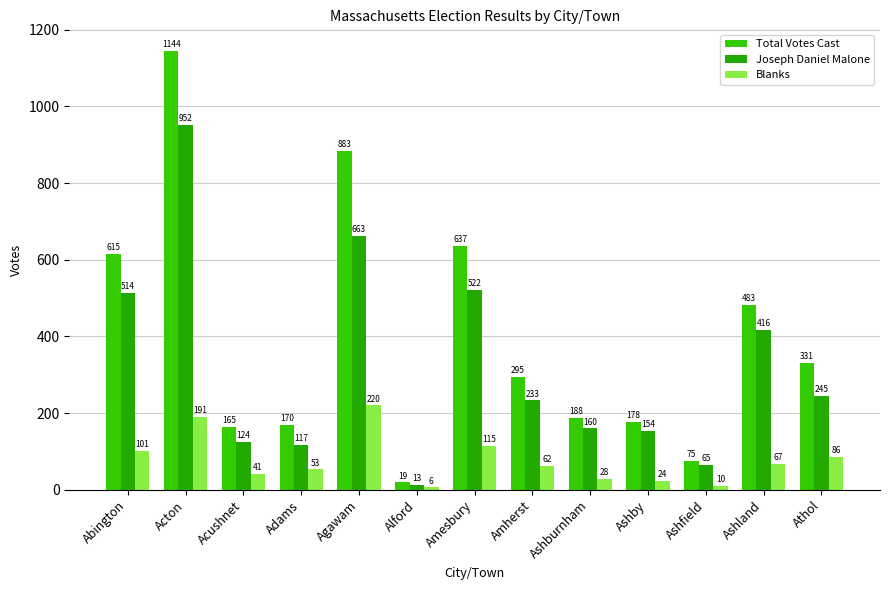

Reading left to right, transcribe all the data shown in this chart.

Total Votes Cast: 615	1144	165	170	883	19	637	295	188	178	75	483	331
Joseph Daniel Malone: 514	952	124	117	663	13	522	233	160	154	65	416	245
Blanks: 101	191	41	53	220	6	115	62	28	24	10	67	86